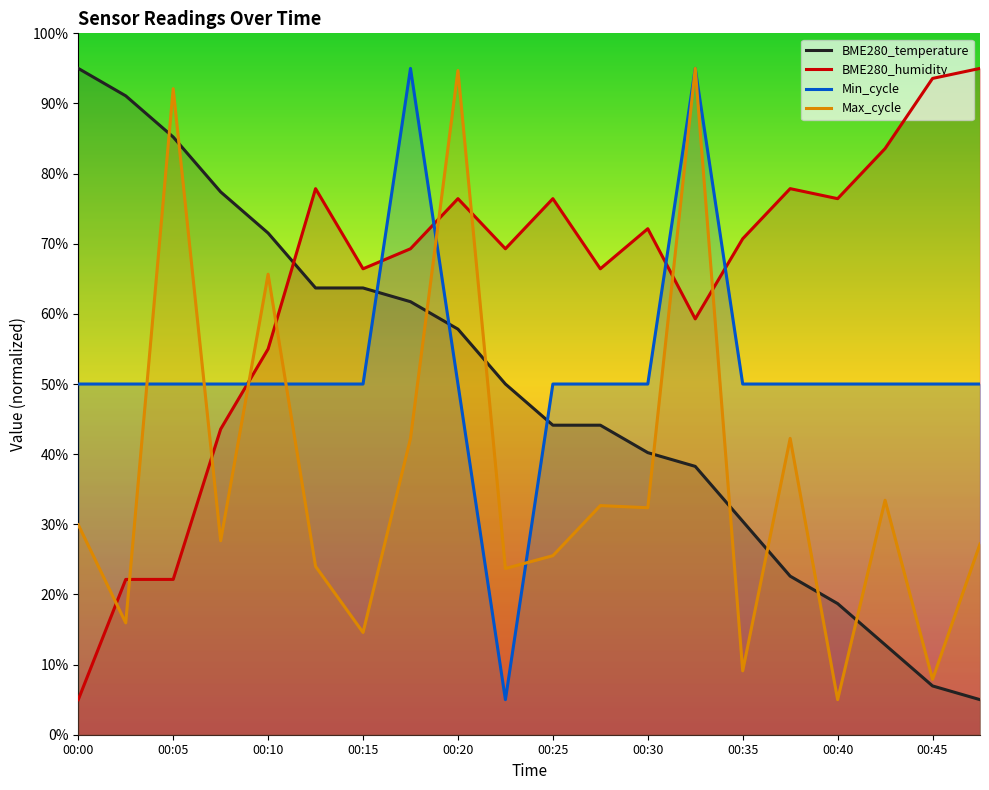

The value of Min_cycle at 00:13 is 70.6. True or false?

False